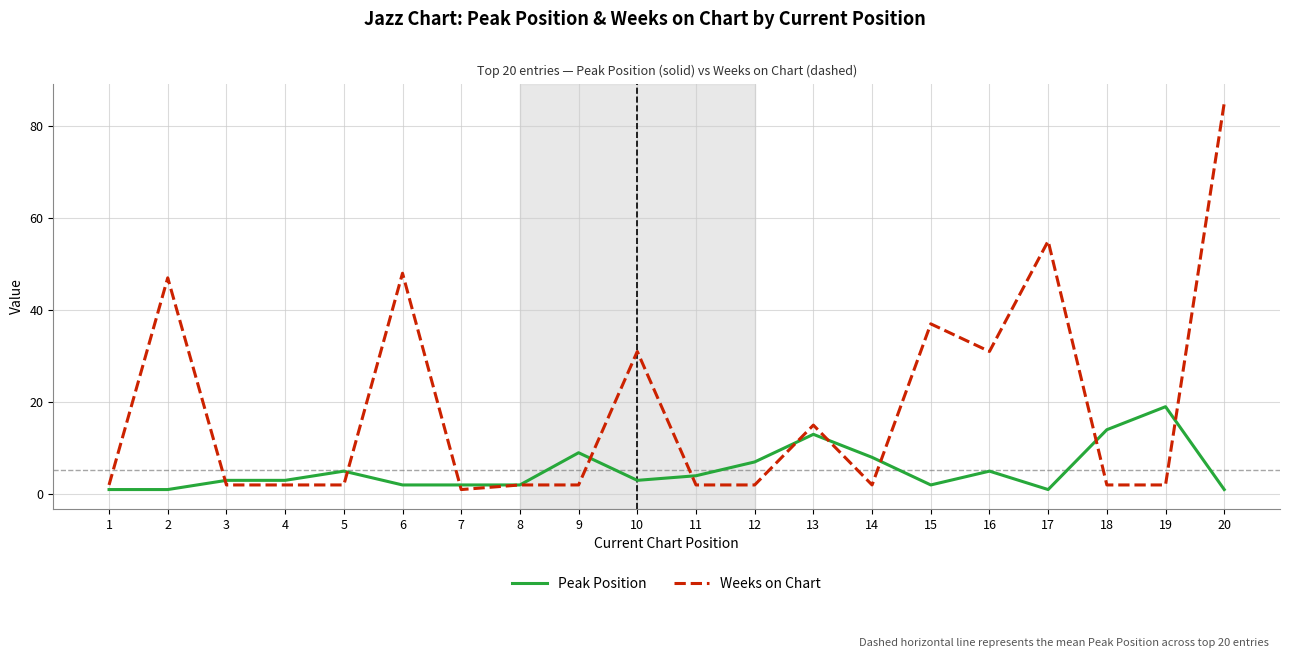

Reading left to right, transcribe all the data shown in this chart.

Peak Position: 1=1	2=1	3=3	4=3	5=5	6=2	7=2	8=2	9=9	10=3	11=4	12=7	13=13	14=8	15=2	16=5	17=1	18=14	19=19	20=1
Weeks on Chart: 1=2	2=47	3=2	4=2	5=2	6=48	7=1	8=2	9=2	10=31	11=2	12=2	13=15	14=2	15=37	16=31	17=55	18=2	19=2	20=85